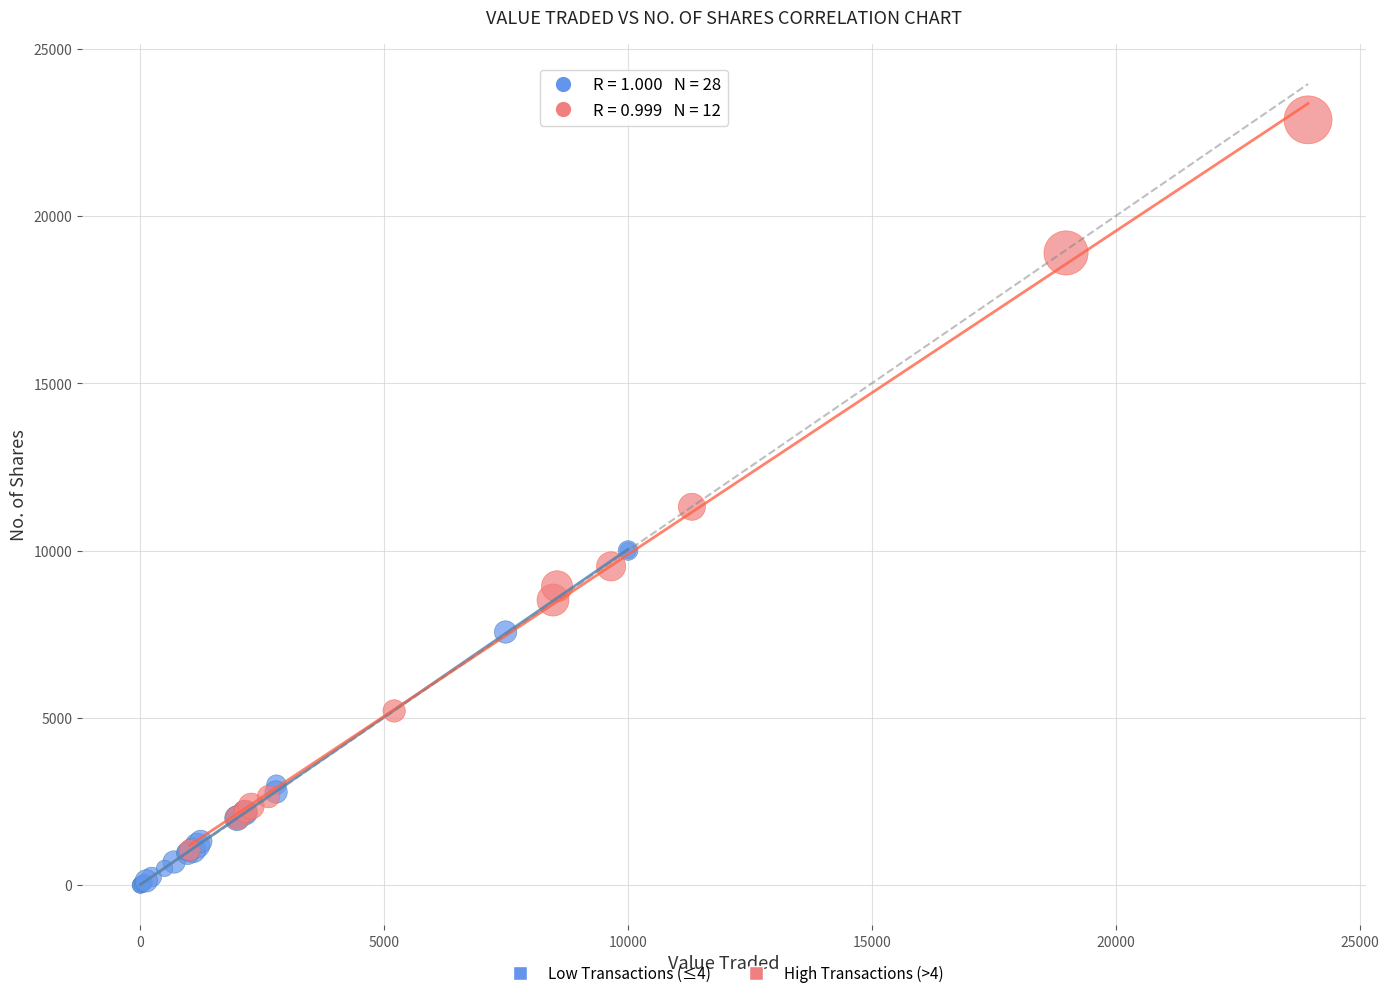

Which series contains the highest Y value?

High Transactions (>4)